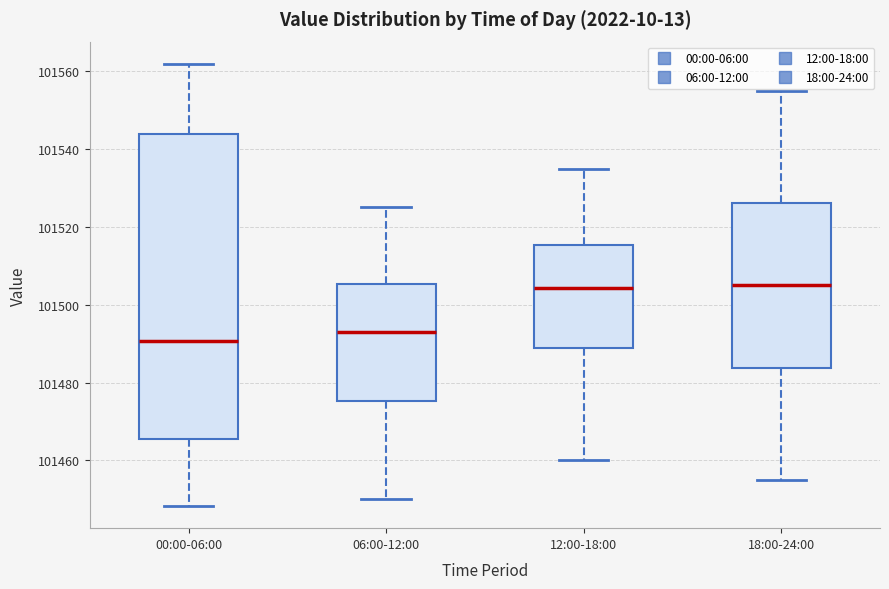

Which box is the tallest, from its lower edge to its upper edge?

00:00-06:00